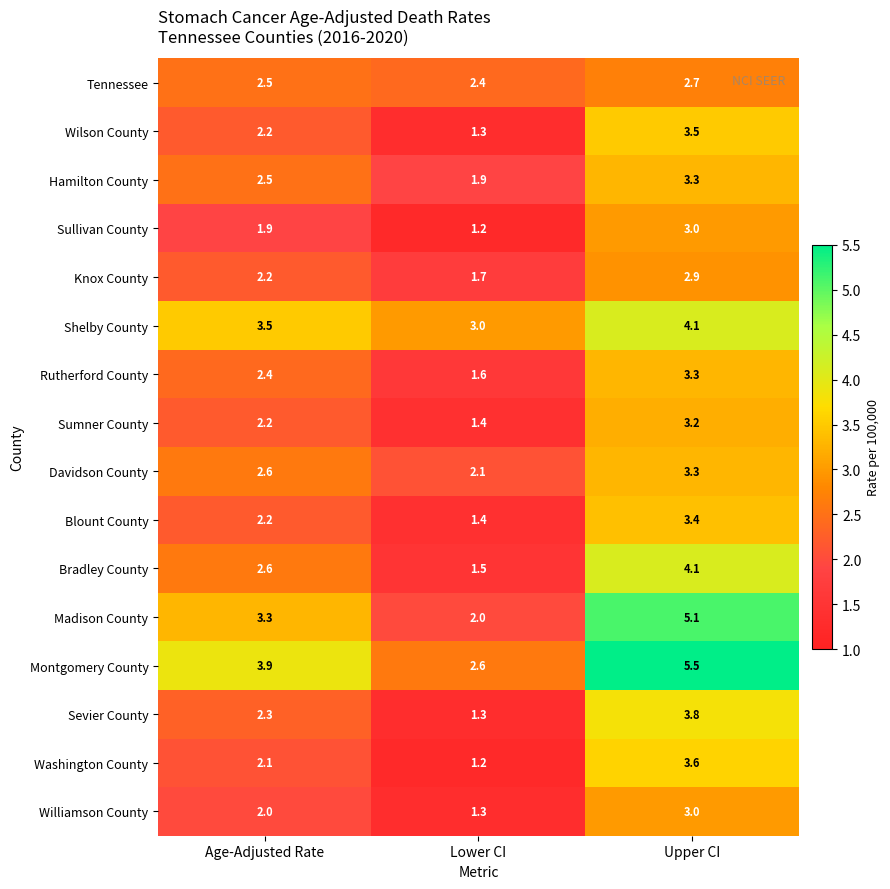

List the labels in order of Blount County value, smallest first.

Lower CI, Age-Adjusted Rate, Upper CI